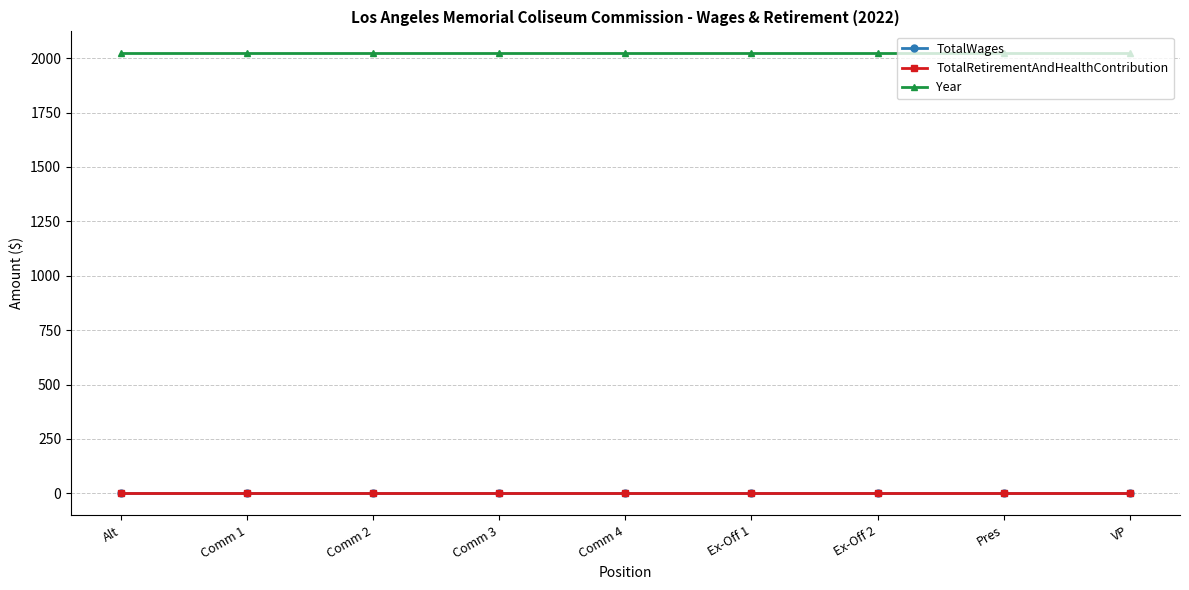

Is this an area chart (filled region under the line)?

No